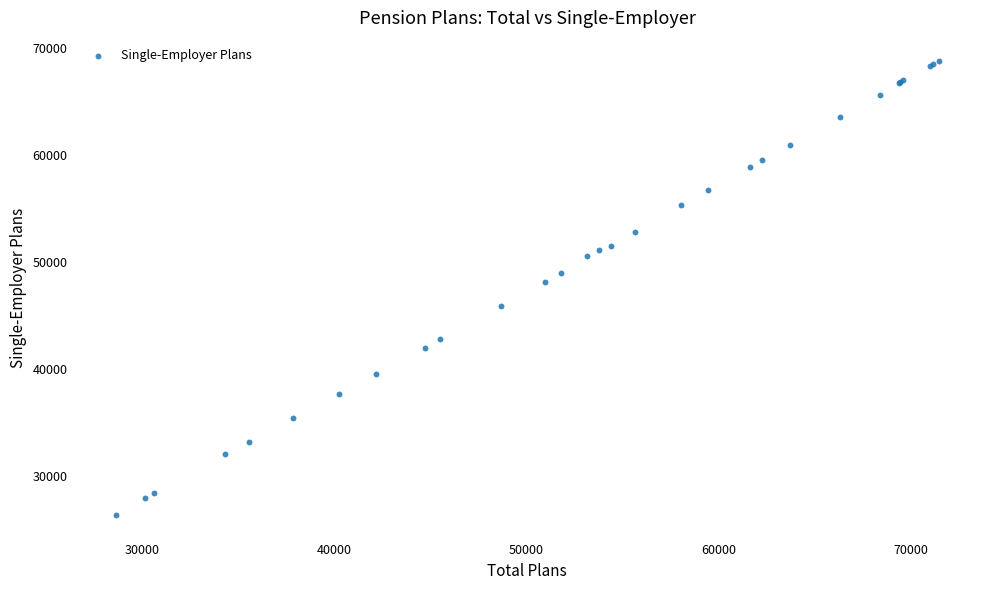

What Y value in the scatter plot is closest to 47587?

48139